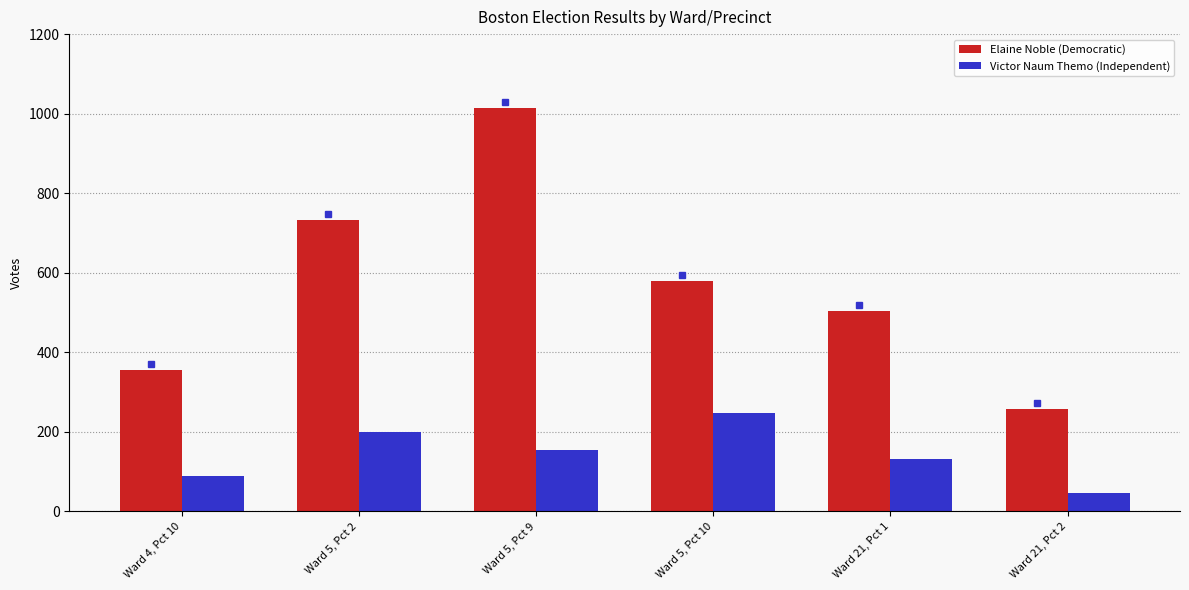

At which label does Elaine Noble (Democratic) first exceed 579?

Ward 5, Pct 2